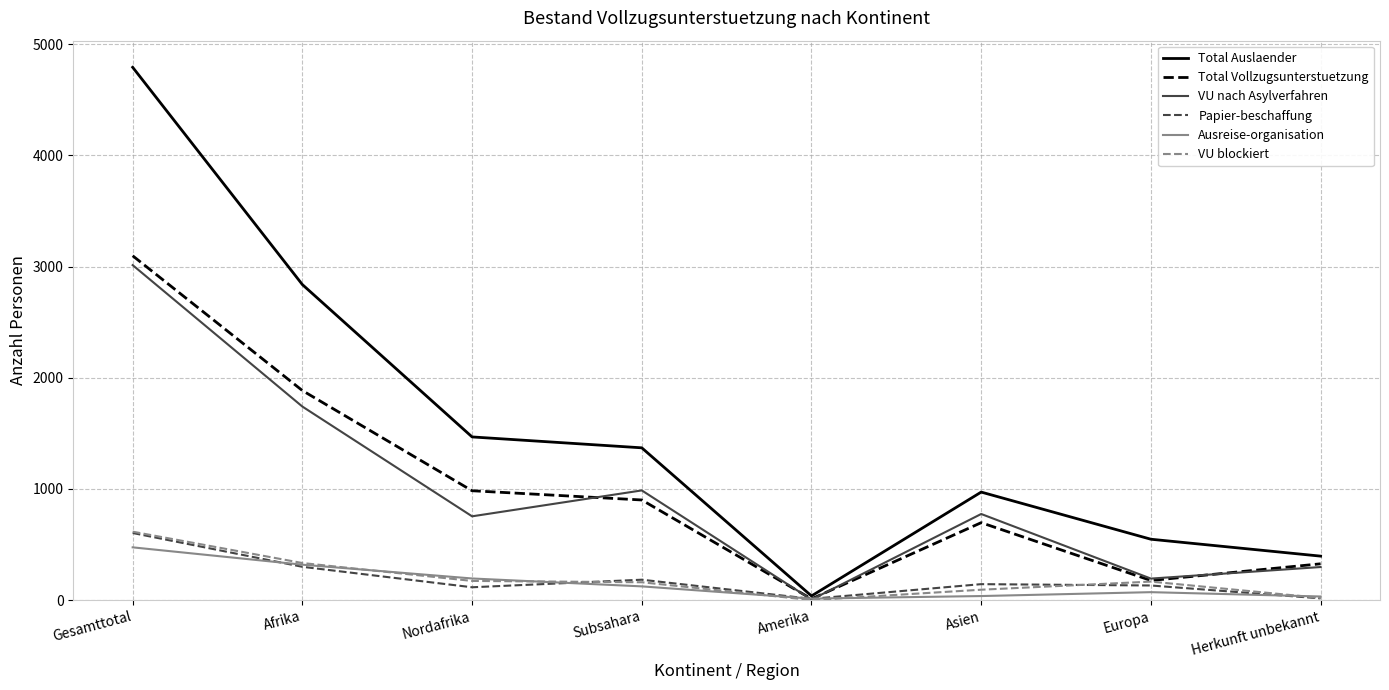

The Total Vollzugsunterstuetzung series shows 618 at Subsahara. True or false?

False